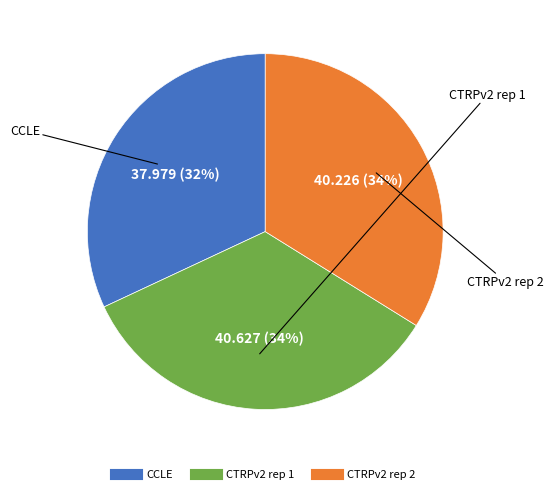

What percentage is the CTRPv2 rep 2 slice, to the nearest percent?

34%